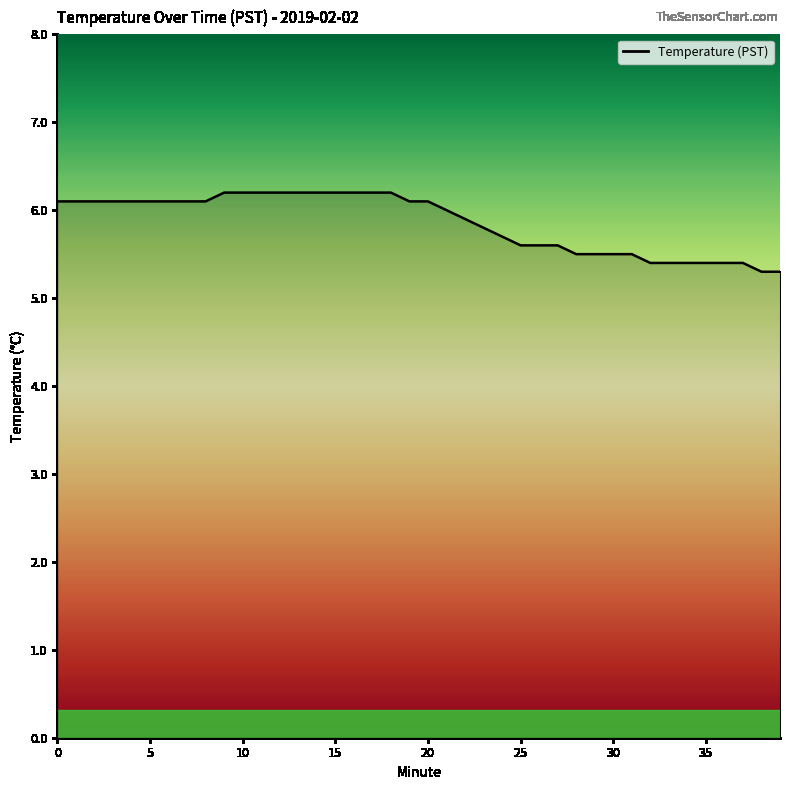

What is the maximum value shown in the chart?

6.2